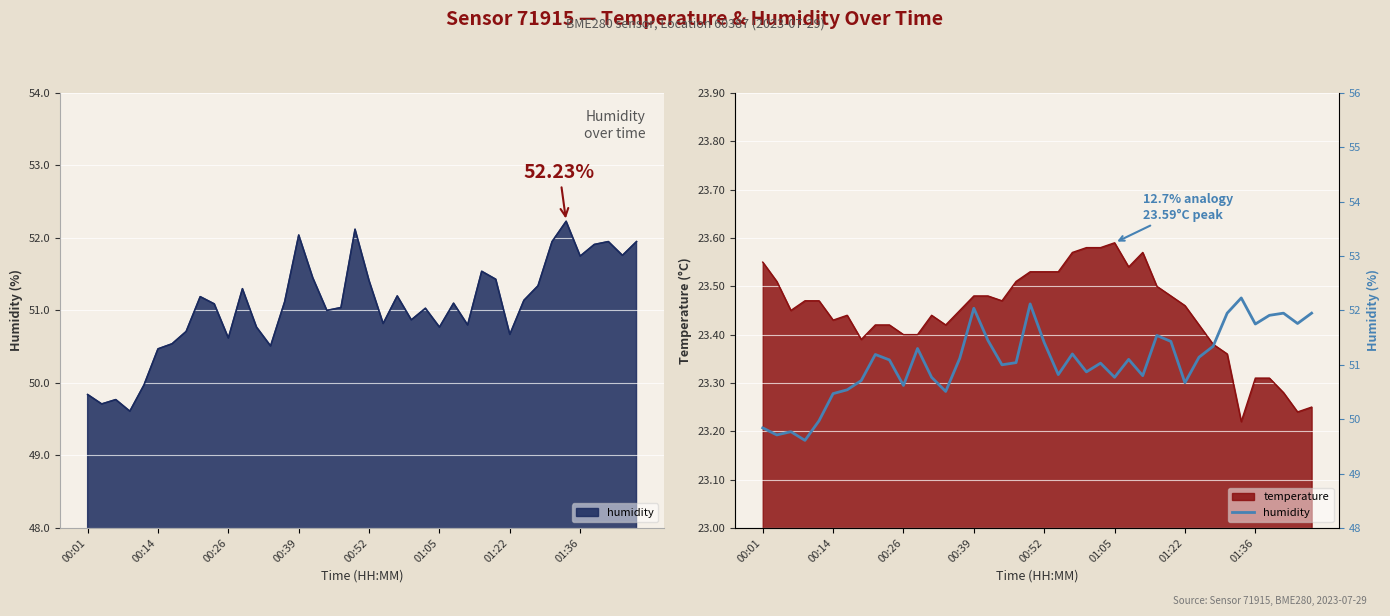

What is the label of the 15th point from the left?

14